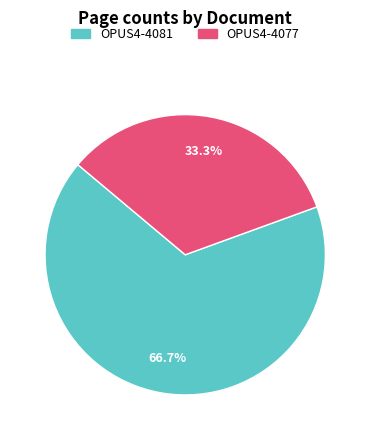

True or false: OPUS4-4077 accounts for 44% of the total.

False